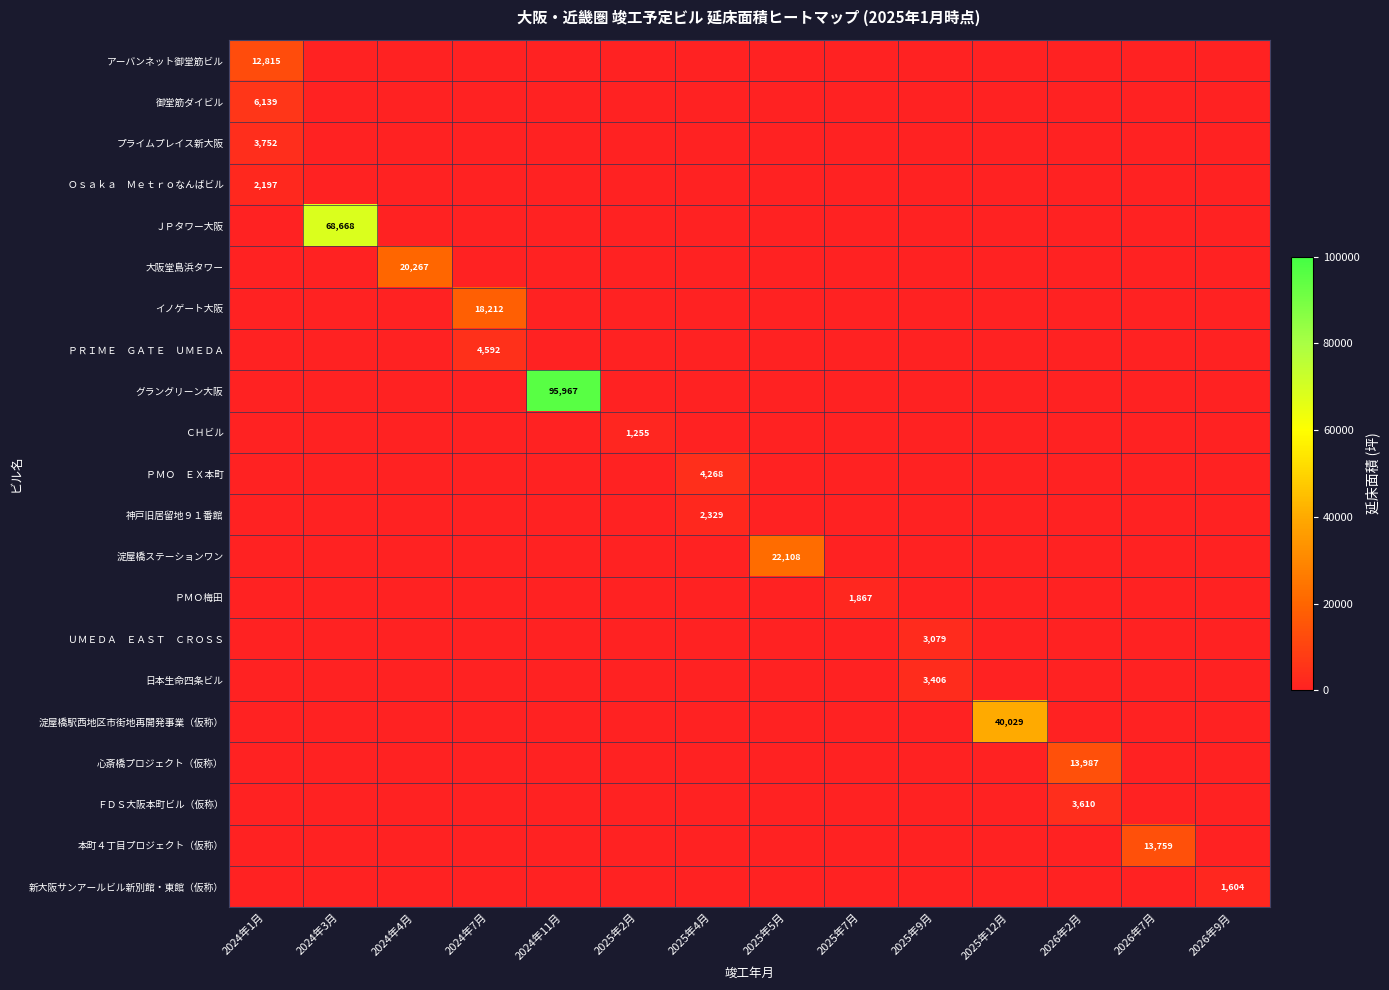

Which category has the lowest value across all series?

2024年3月